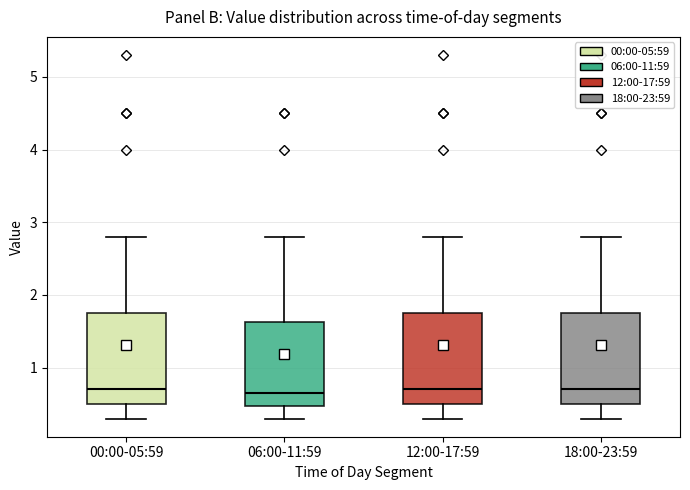

Reading left to right, transcribe this box plot: for each box, give where its median line is, the range the box spans, and where its two whiskers end, as read against the y-axis. The values are not printed on the chart, so give them approximately, as read against the axis.

00:00-05:59: median 0.7, box 0.5 to 1.8, whiskers 0.3 to 2.8
06:00-11:59: median 0.7, box 0.5 to 1.6, whiskers 0.3 to 2.8
12:00-17:59: median 0.7, box 0.5 to 1.8, whiskers 0.3 to 2.8
18:00-23:59: median 0.7, box 0.5 to 1.8, whiskers 0.3 to 2.8